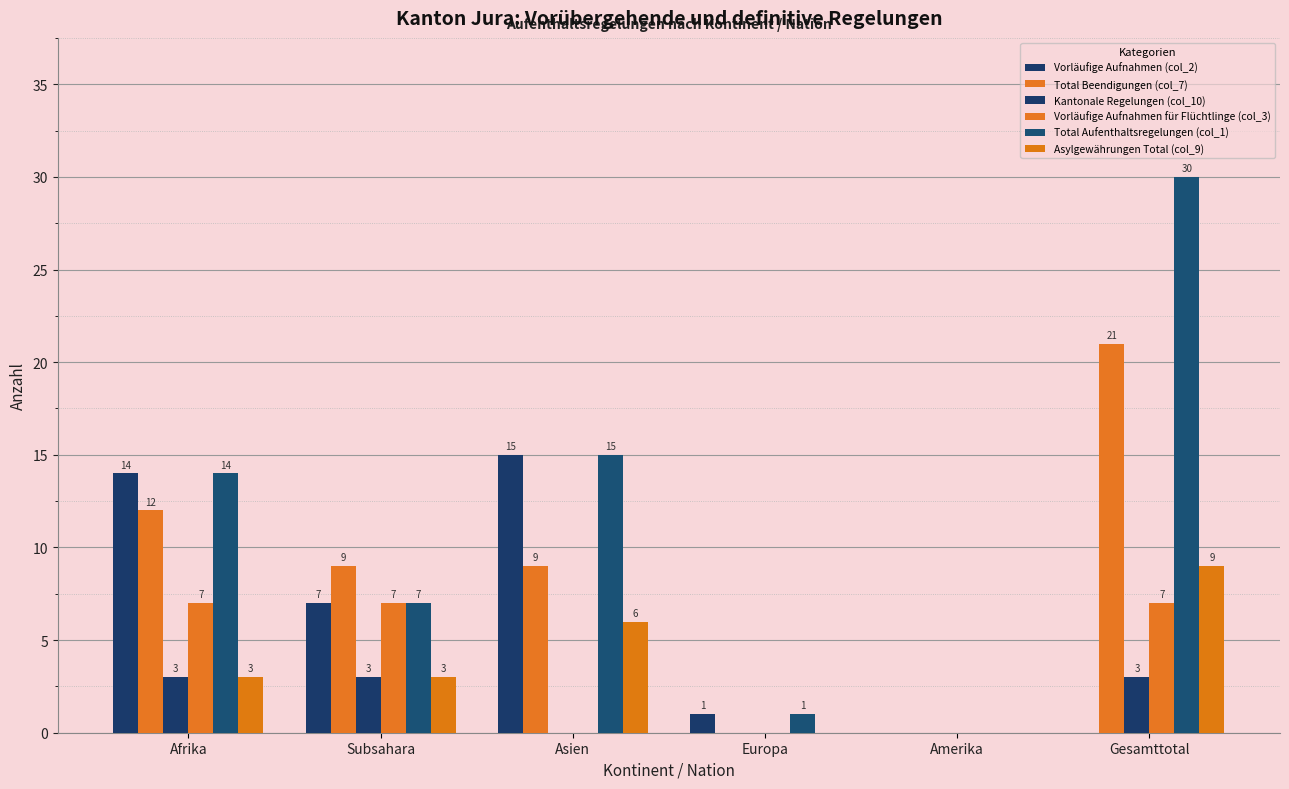

Are the bars horizontal?

No